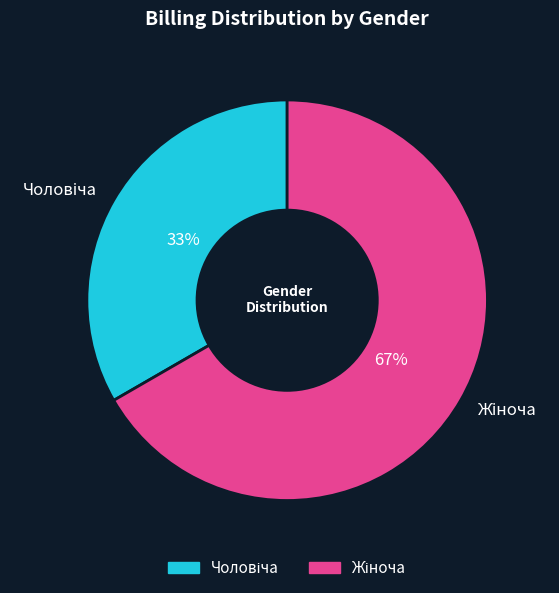

Count the number of slices in the pie.

2